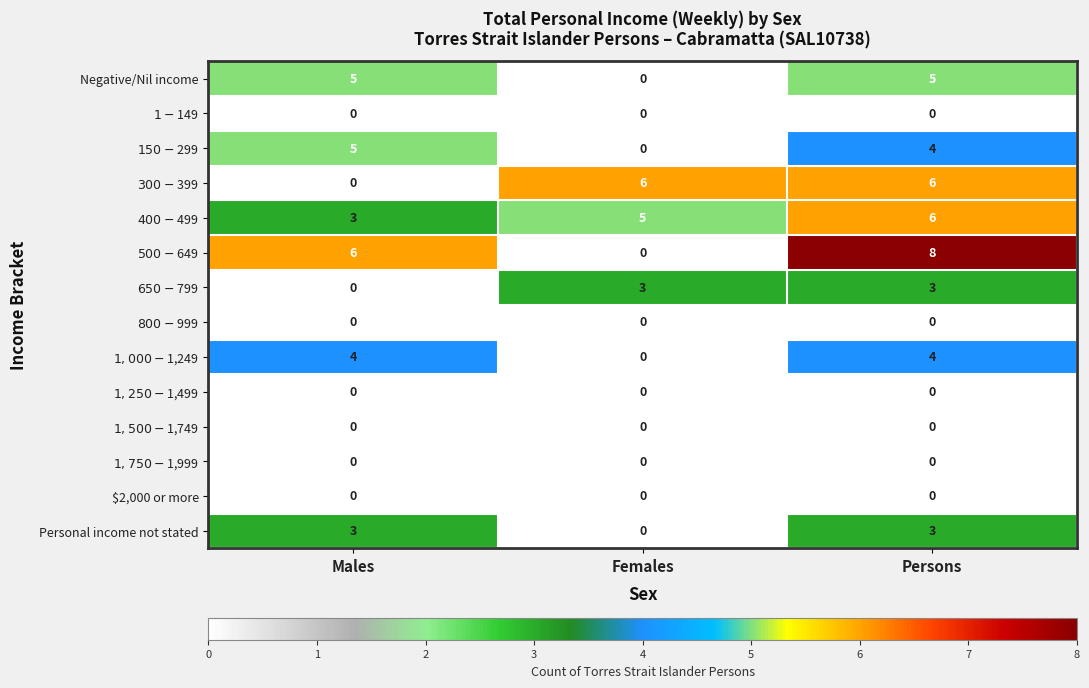

At which label does Personal income not stated reach its minimum?

Females